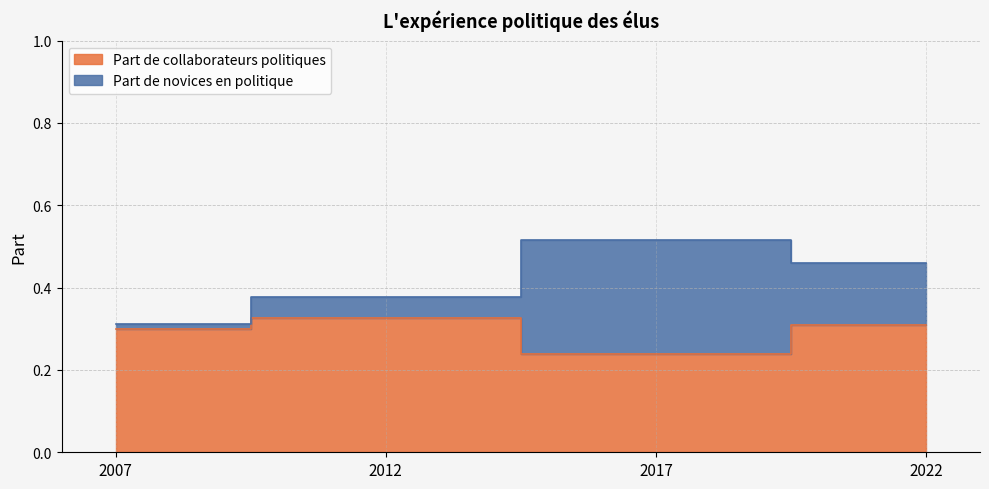

Where is the first local minimum?

2017